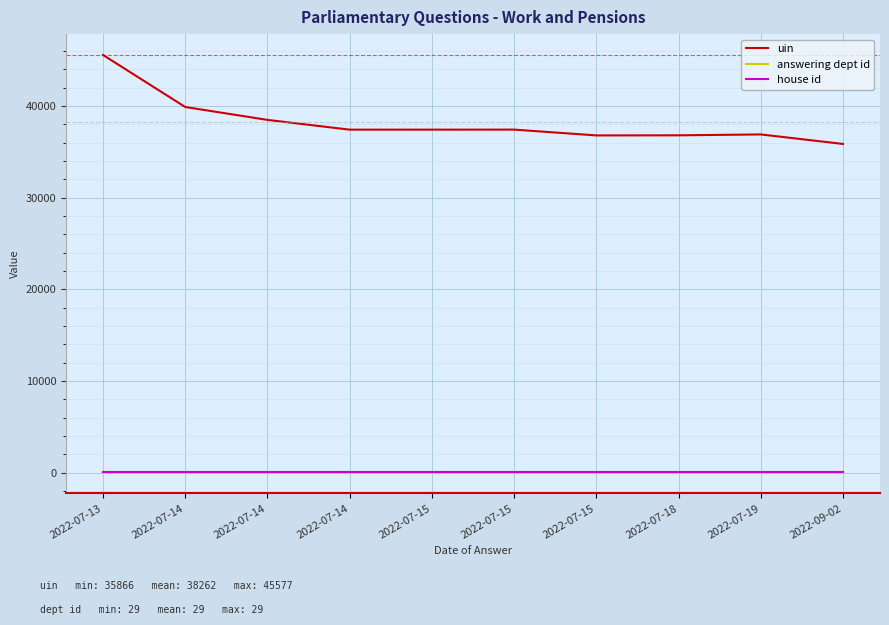

Is this an area chart (filled region under the line)?

No